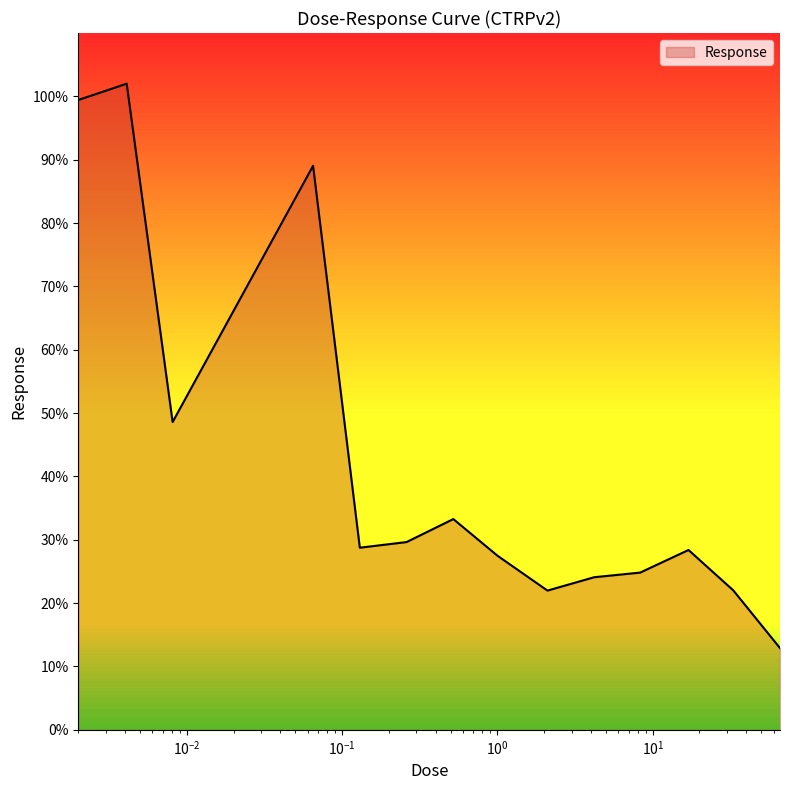

What is the minimum value shown in the chart?

12.9